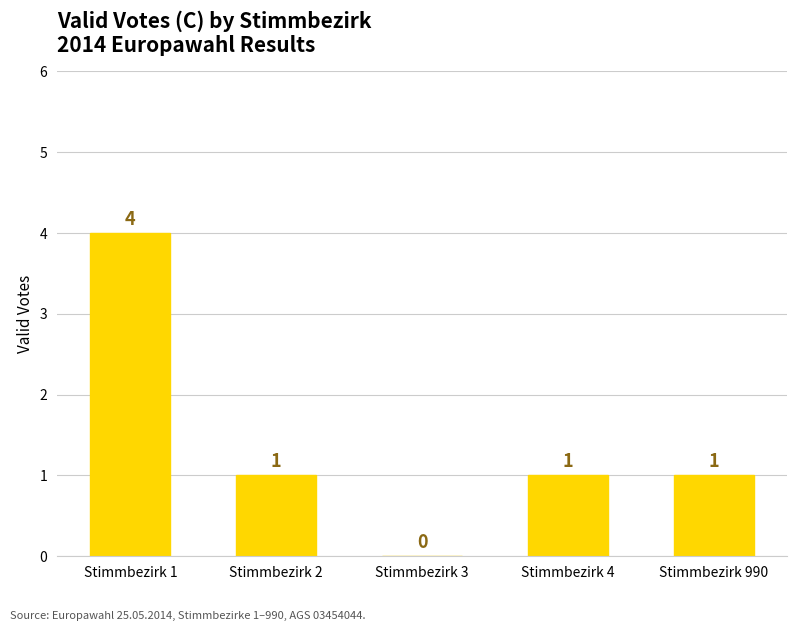

Count the values in the range 1 to 2.

3